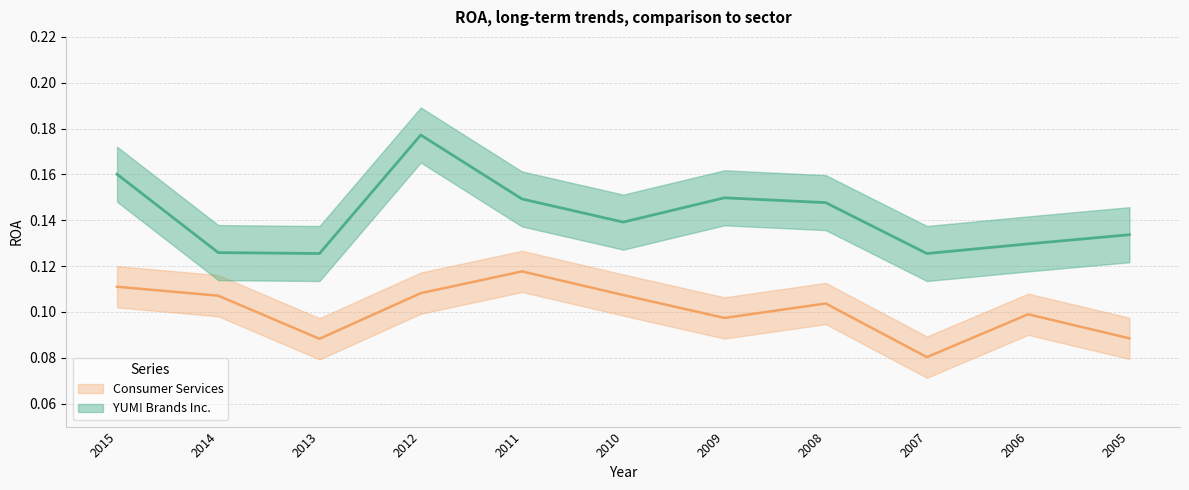

Which series has the largest total across all categories?

YUM! Brands Inc.